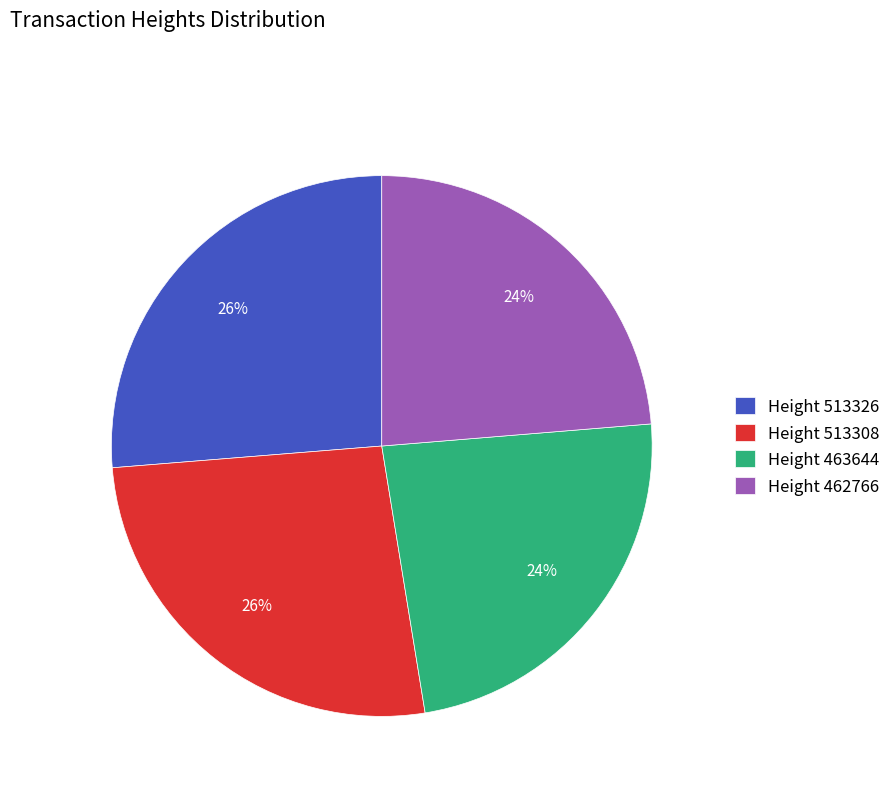

Combined, do Height 513308 and Height 513326 account for over 50%?

Yes